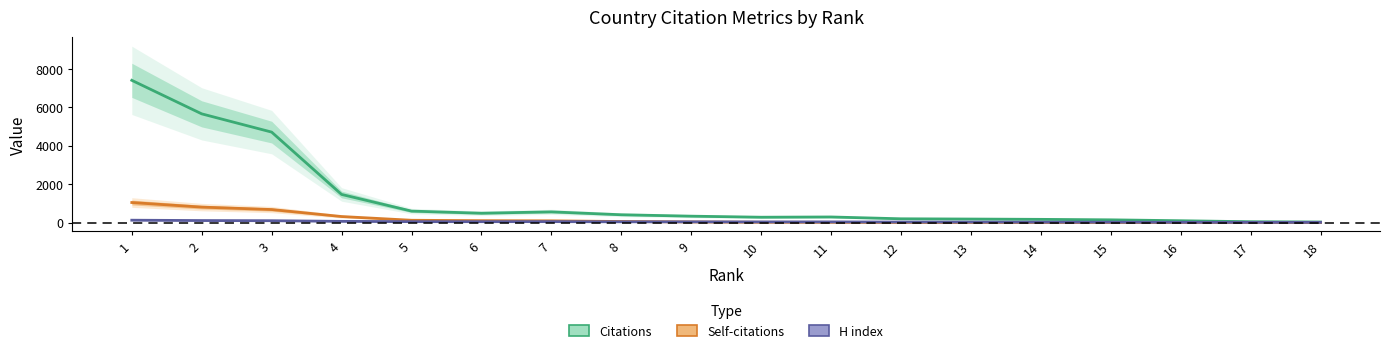

How many categories are shown in the chart?

18